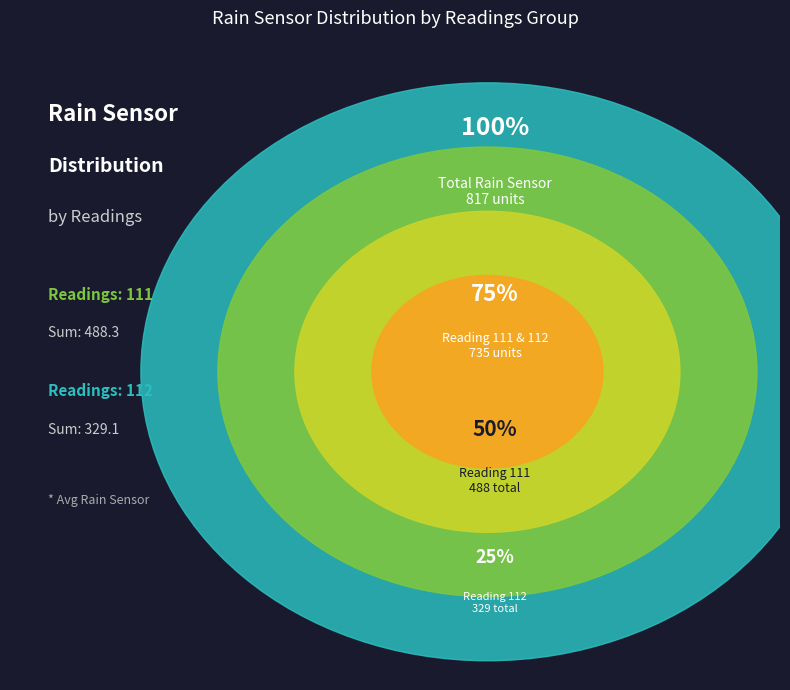

Is it true that 112 is 25% of the pie?

False